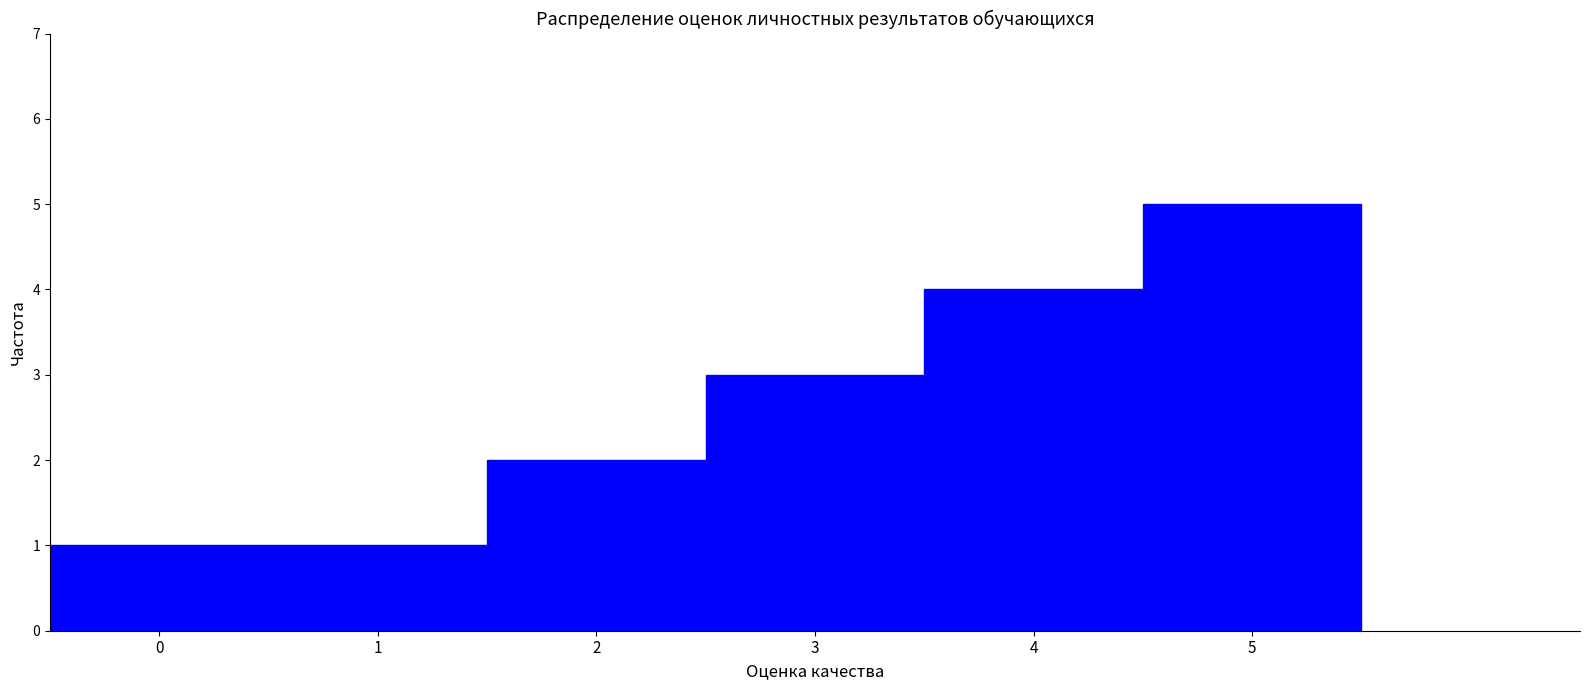

Reading left to right, transcribe this chart: for each bar, give the range it covers on the x-axis and its height. The values are not printed on the chart, so give them approximately, as read against the axis.

-0.5 to 0.5: 1
0.5 to 1.5: 1
1.5 to 2.5: 2
2.5 to 3.5: 3
3.5 to 4.5: 4
4.5 to 5.5: 5